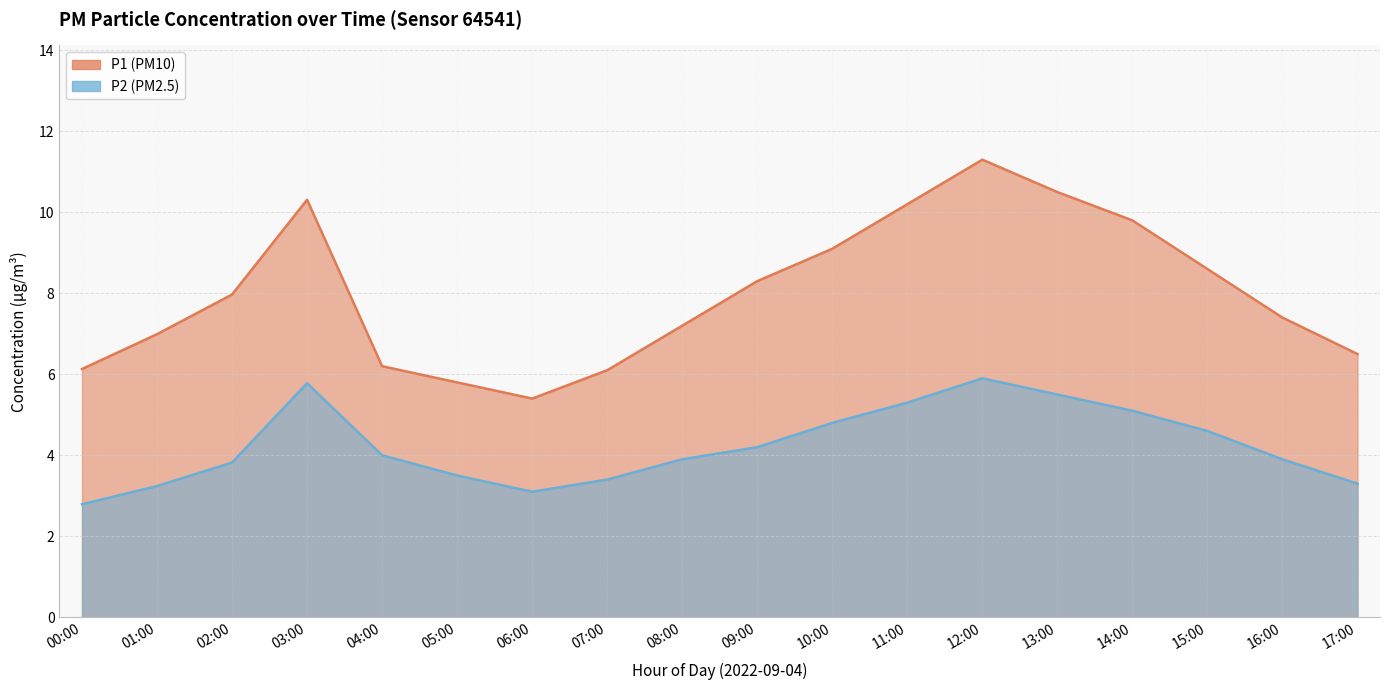

Reading left to right, list all the values displayed in this chart.

P1: 6.1	7.0	8.0	10.3	6.2	5.8	5.4	6.1	7.2	8.3	9.1	10.2	11.3	10.5	9.8	8.6	7.4	6.5
P2: 2.8	3.2	3.8	5.8	4.0	3.5	3.1	3.4	3.9	4.2	4.8	5.3	5.9	5.5	5.1	4.6	3.9	3.3